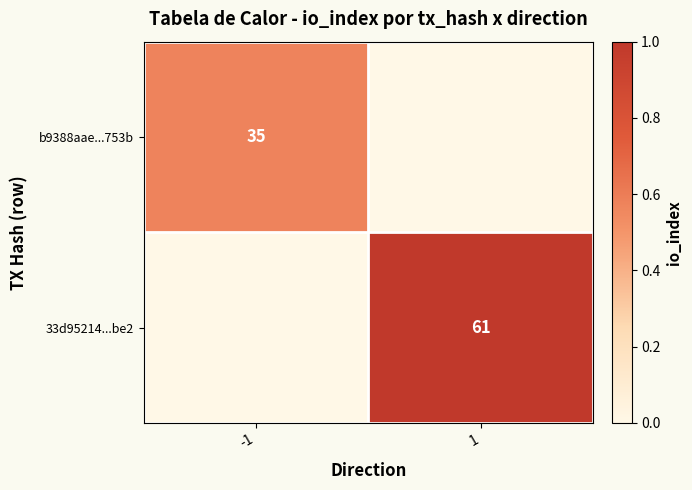

The 33d95214...be2 series shows 61 at 1. True or false?

True